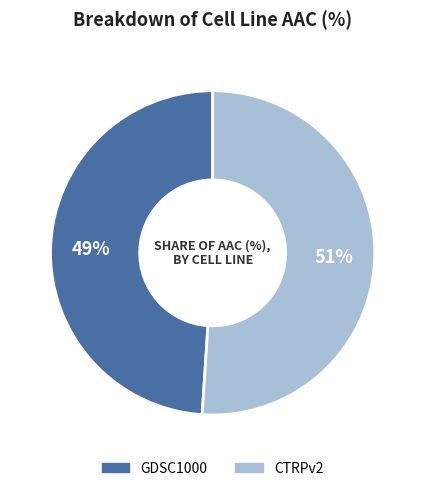

How many slices are in this pie chart?

2